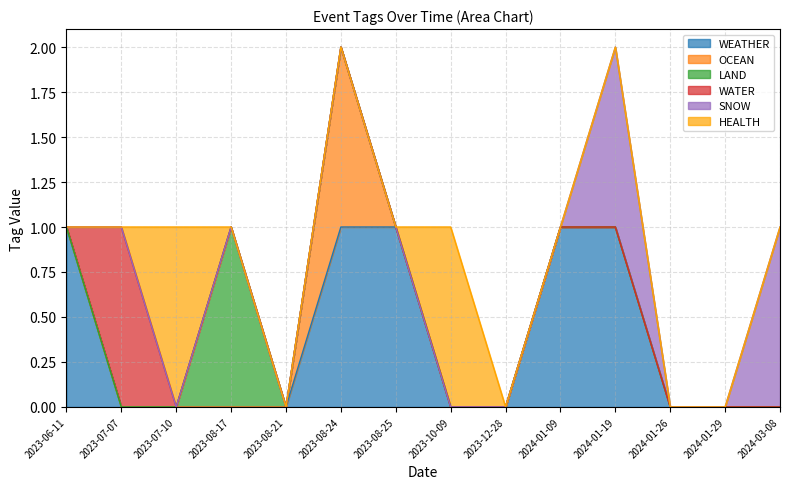

What are all the series names shown in the legend?

WEATHER, OCEAN, LAND, WATER, SNOW, HEALTH